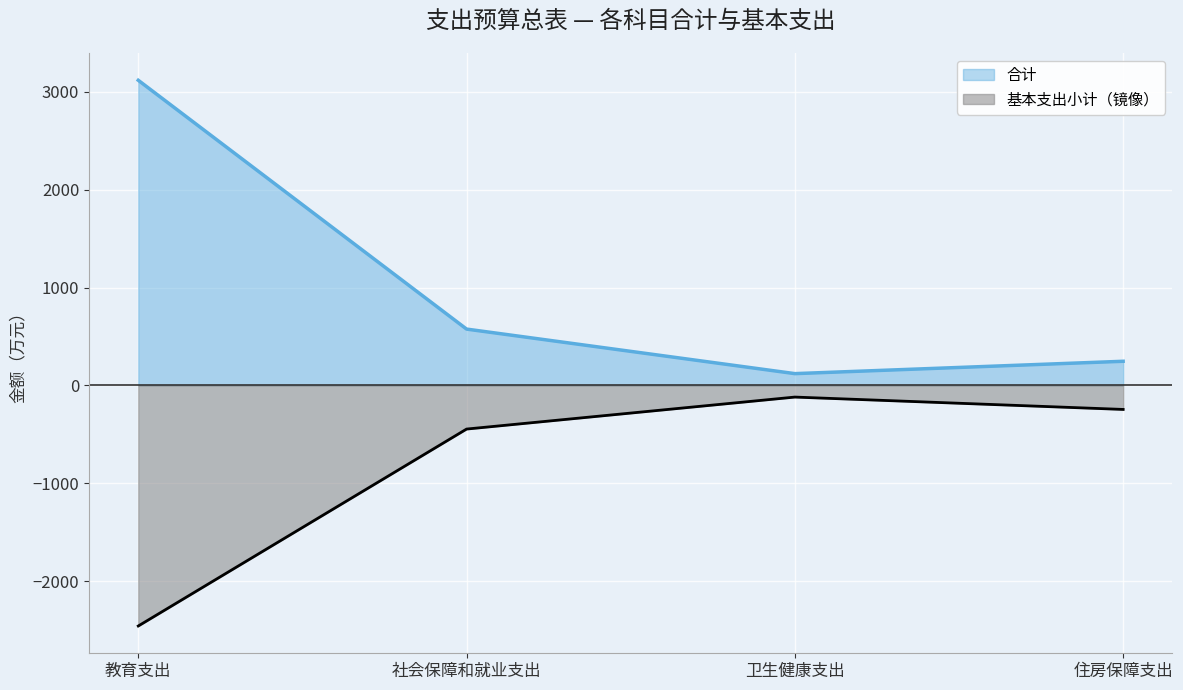

What is the minimum value shown in the chart?

-2459.3